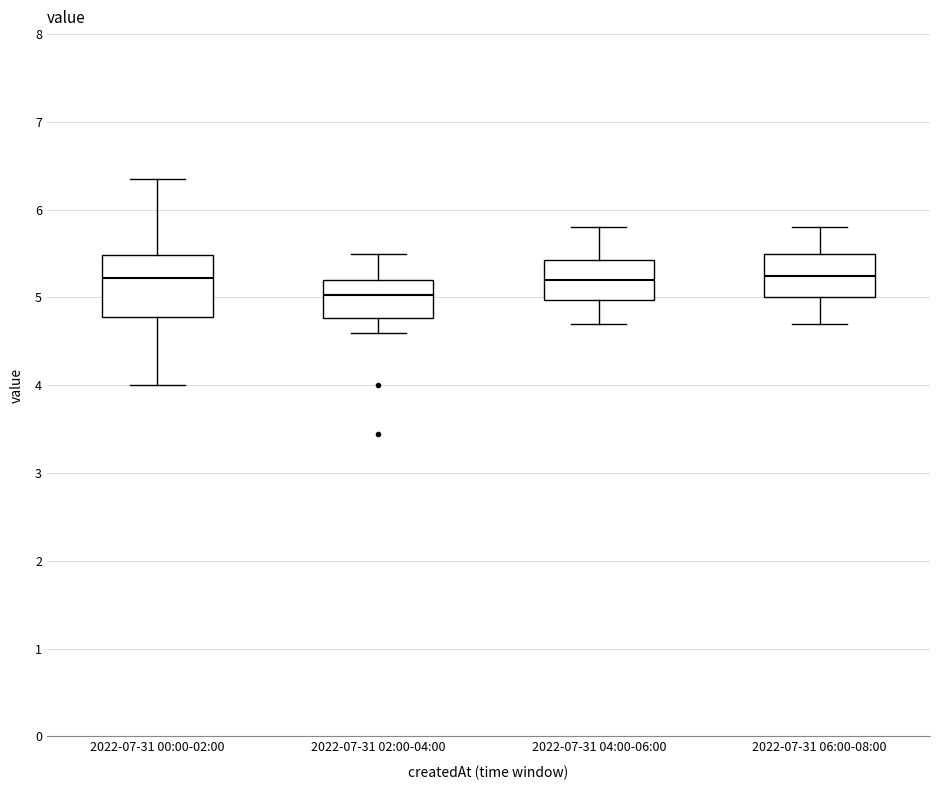

Where does the upper whisker of the box for 2022-07-31 00:00-02:00 end on the y-axis? The values are not printed on the chart, so give them approximately, as read against the axis.

6.4